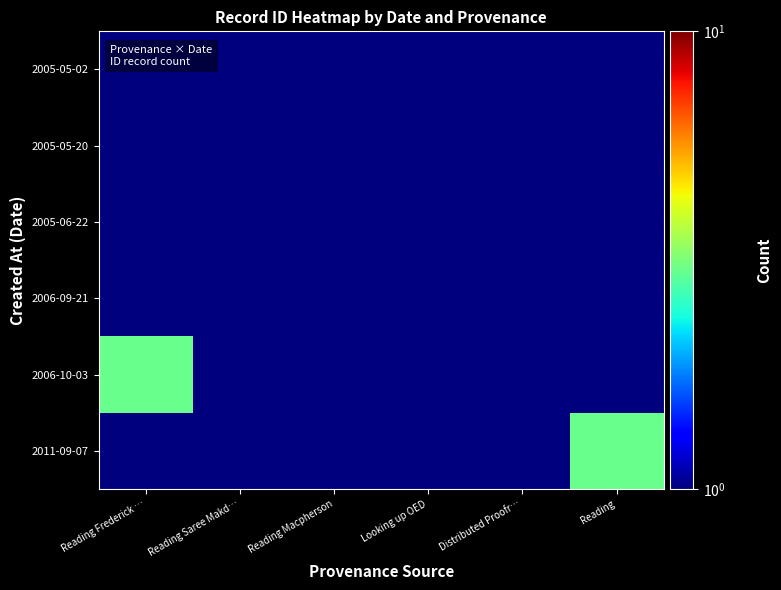

Between Reading Saree Makd… and Reading, which series saw the biggest shift?

2011-09-07